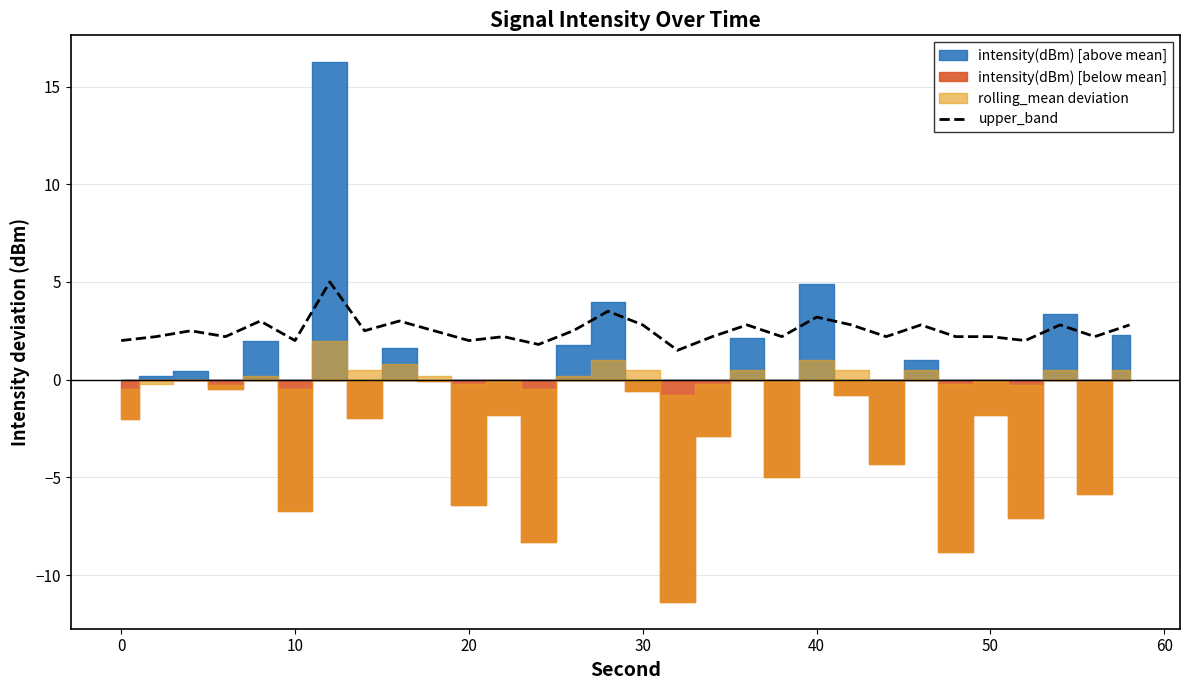

What is the highest value of the upper_band series?

5.0